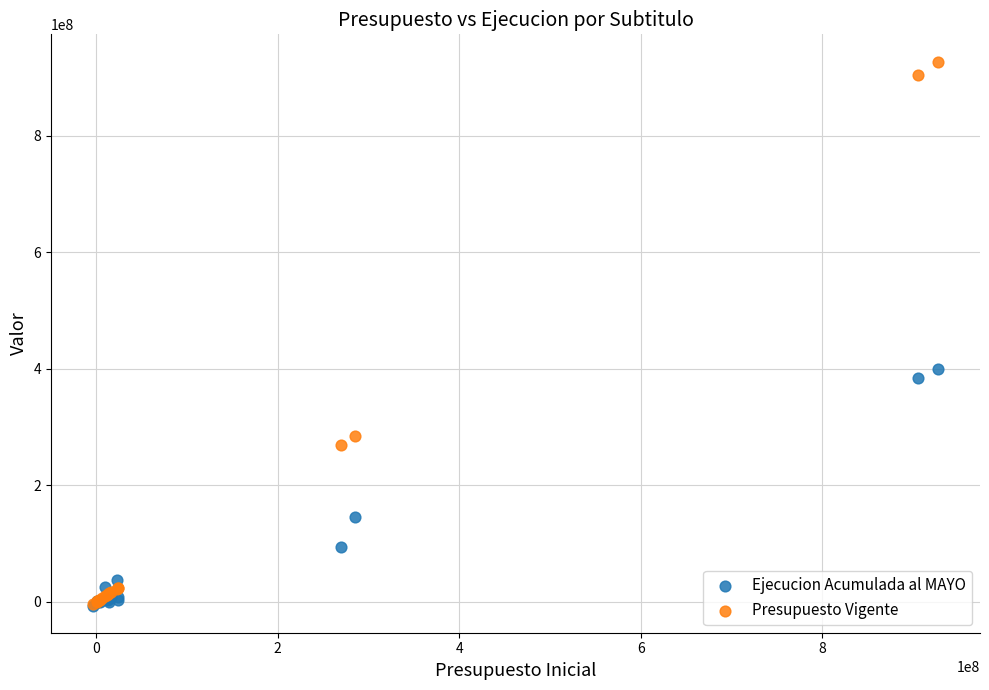

In the Presupuesto Vigente series, what Y value is closest to 461949746?

285138273